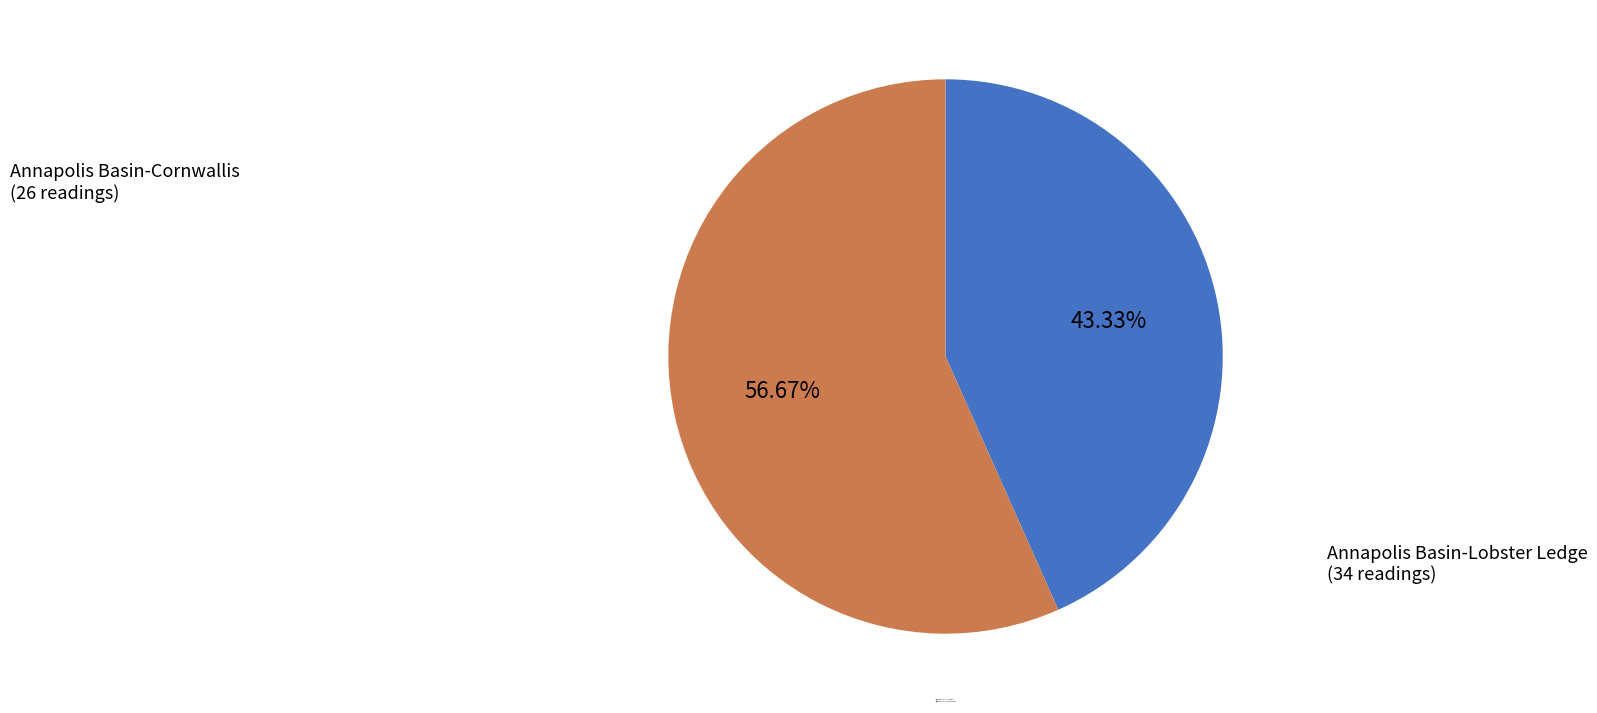

How many slices are in this pie chart?

2